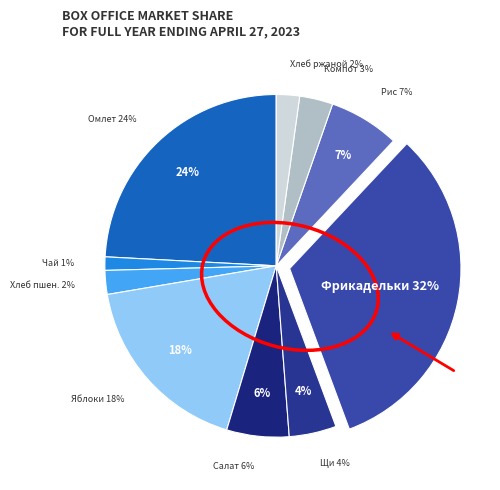

Does Омлет натуральный account for over 50% of the chart?

No